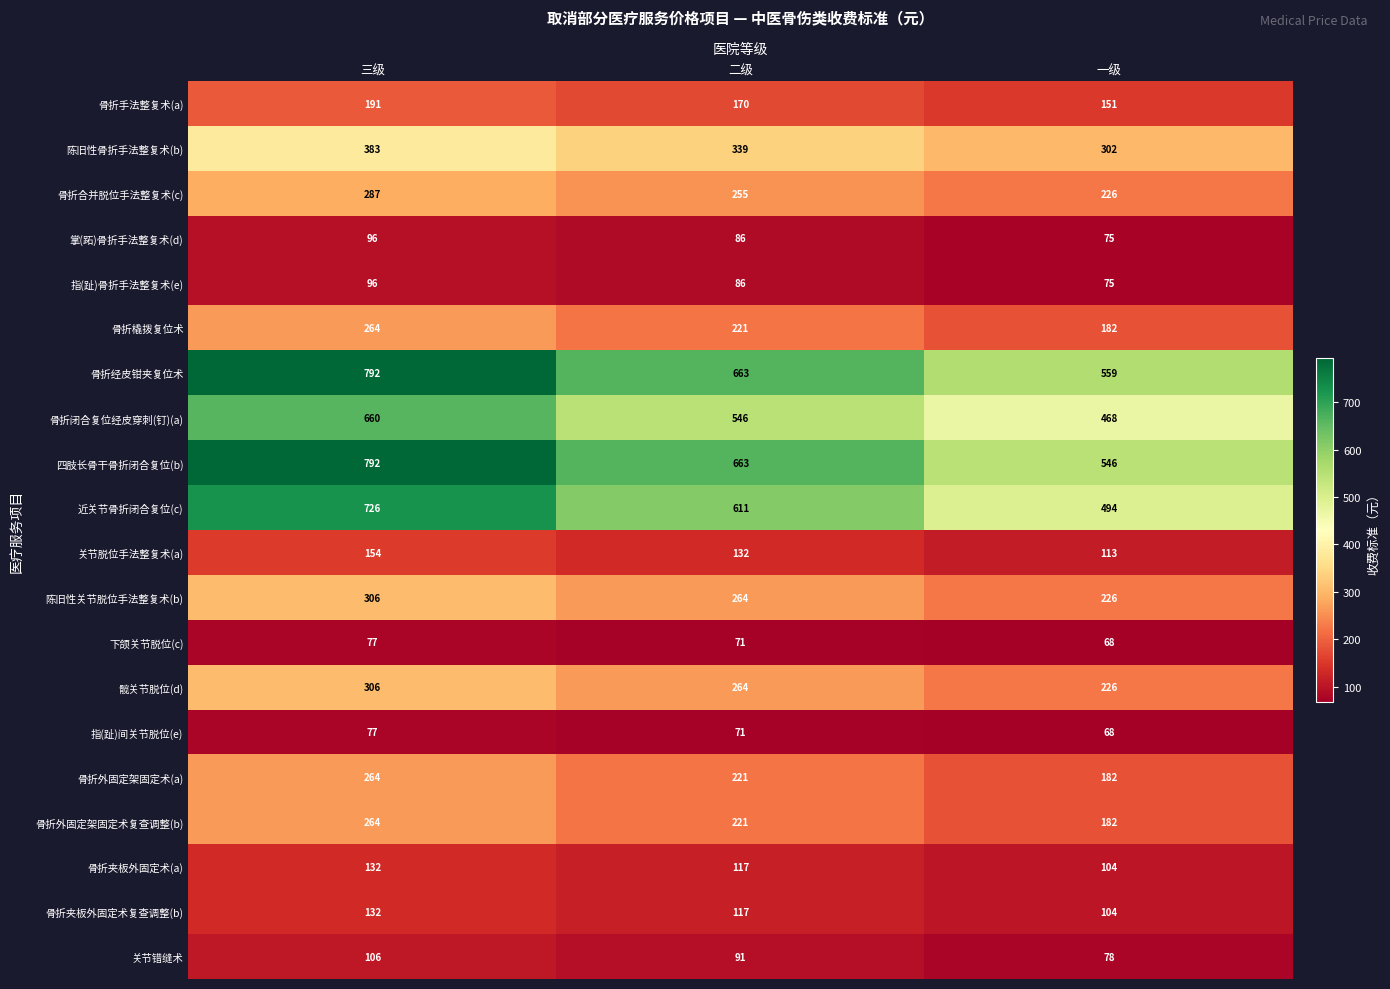

What is the sum of all 关节错缝术 values?

275